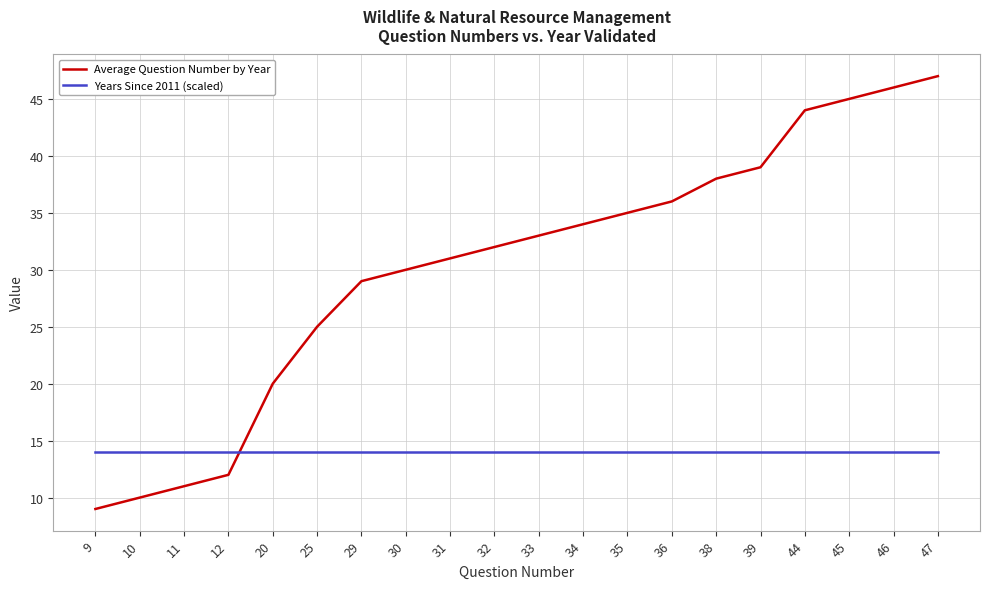

What is the minimum value shown in the chart?

9